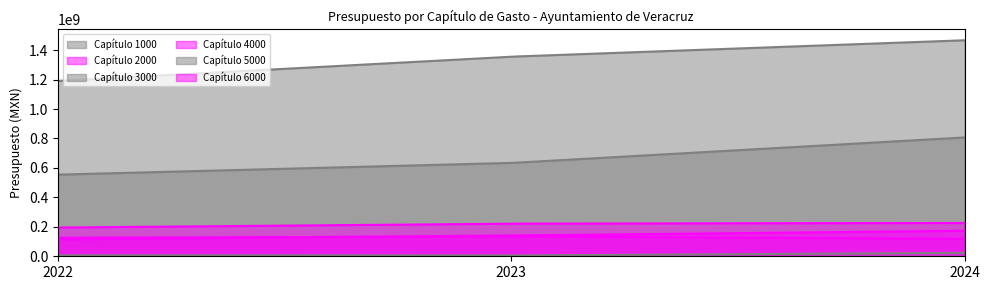

Rank the categories by Capítulo 3000 value from lowest to highest.

2022, 2023, 2024